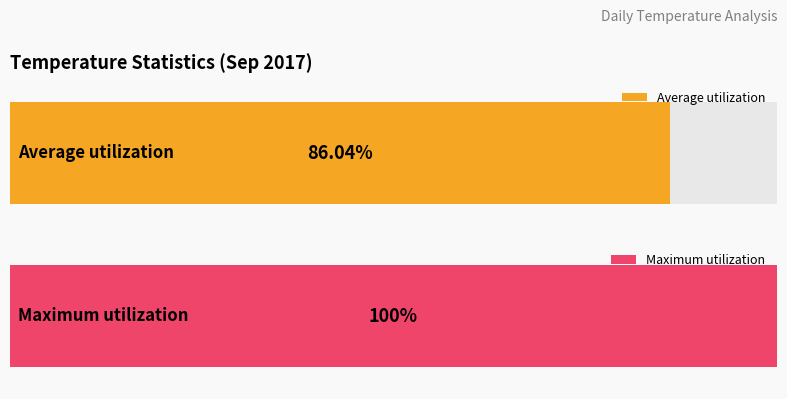

Which series has the widest spread of values?

Average utilization